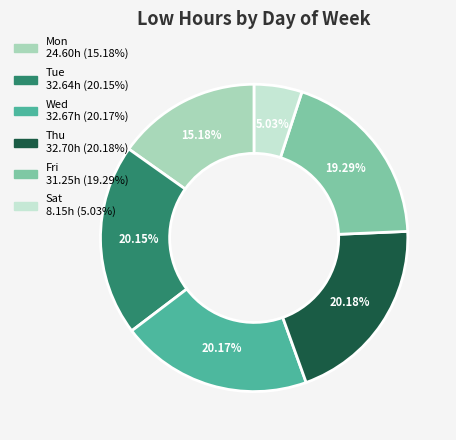

Is there any slice that represents more than half of the pie?

No